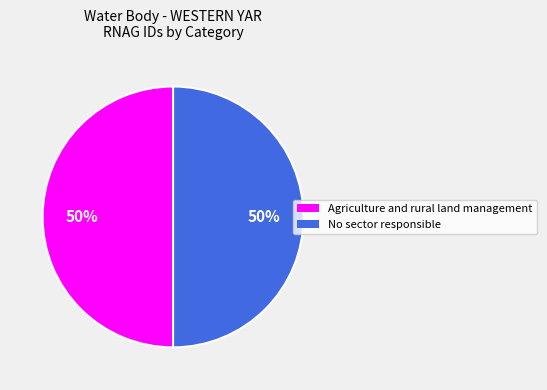

Do No sector responsible and Agriculture and rural land management together represent more than half of the pie?

Yes